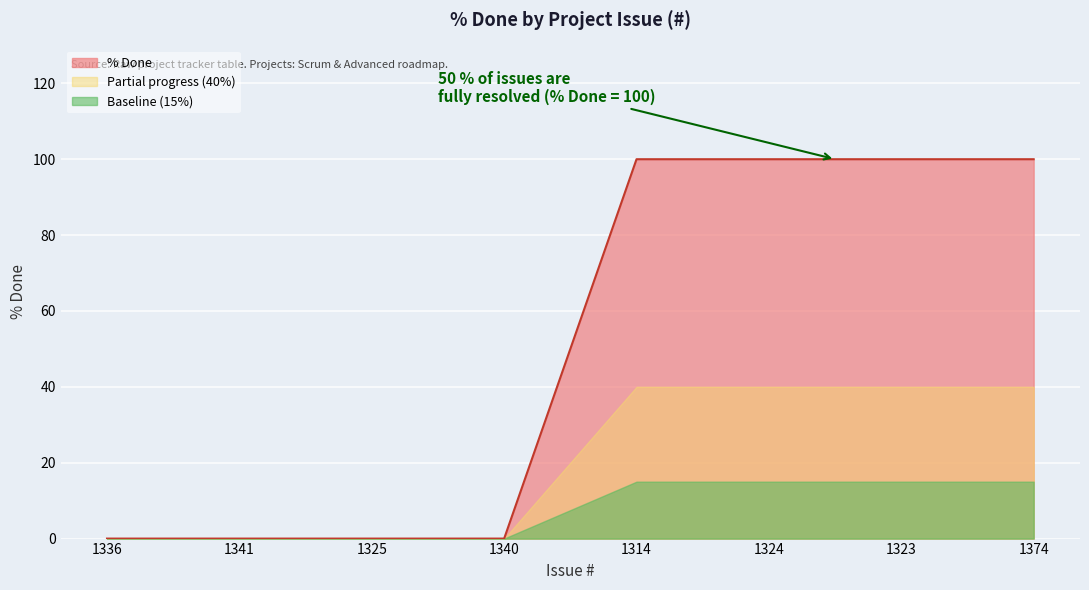

What is the label of the 7th point from the right?

1341